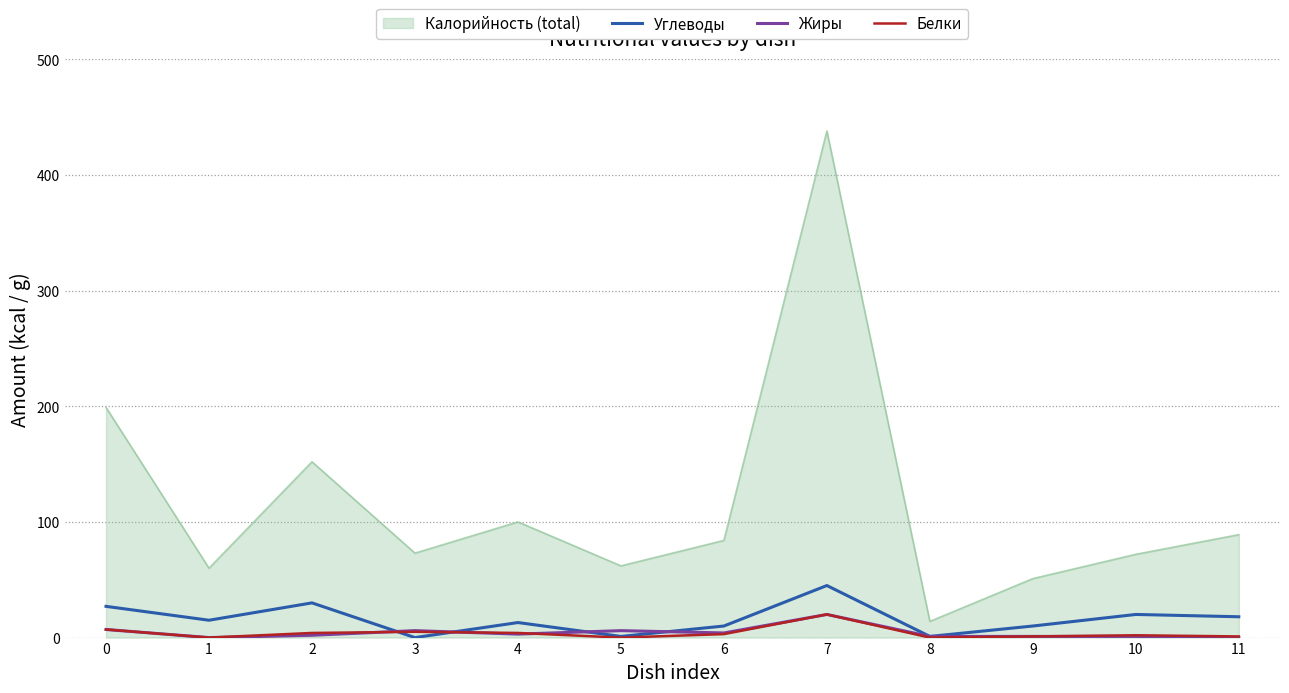

Which series has the widest spread of values?

Калорийность (total)